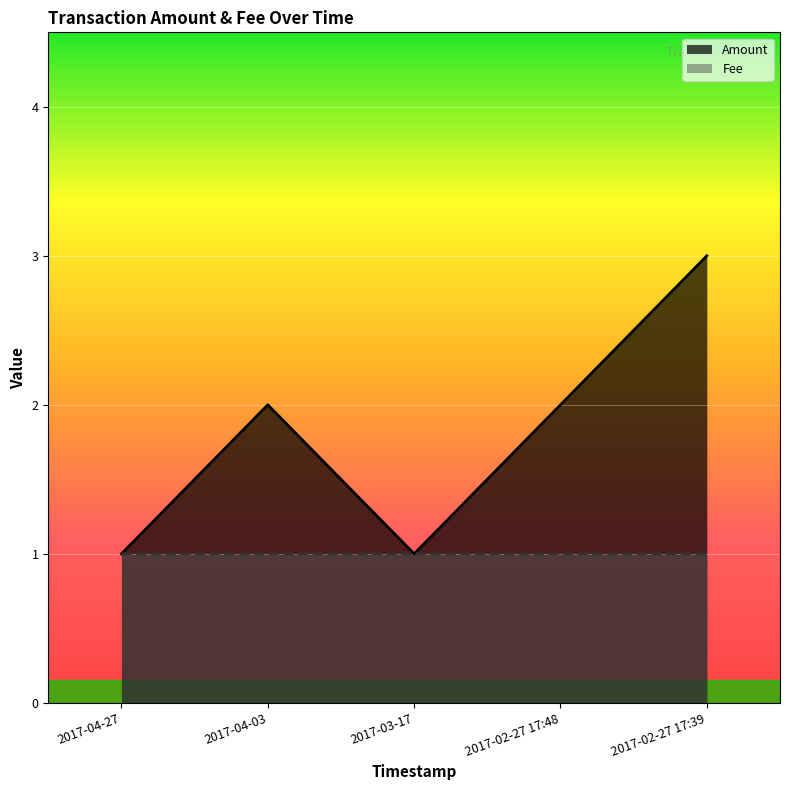

What is the difference between the second highest and second lowest values in the Amount series?

1.0